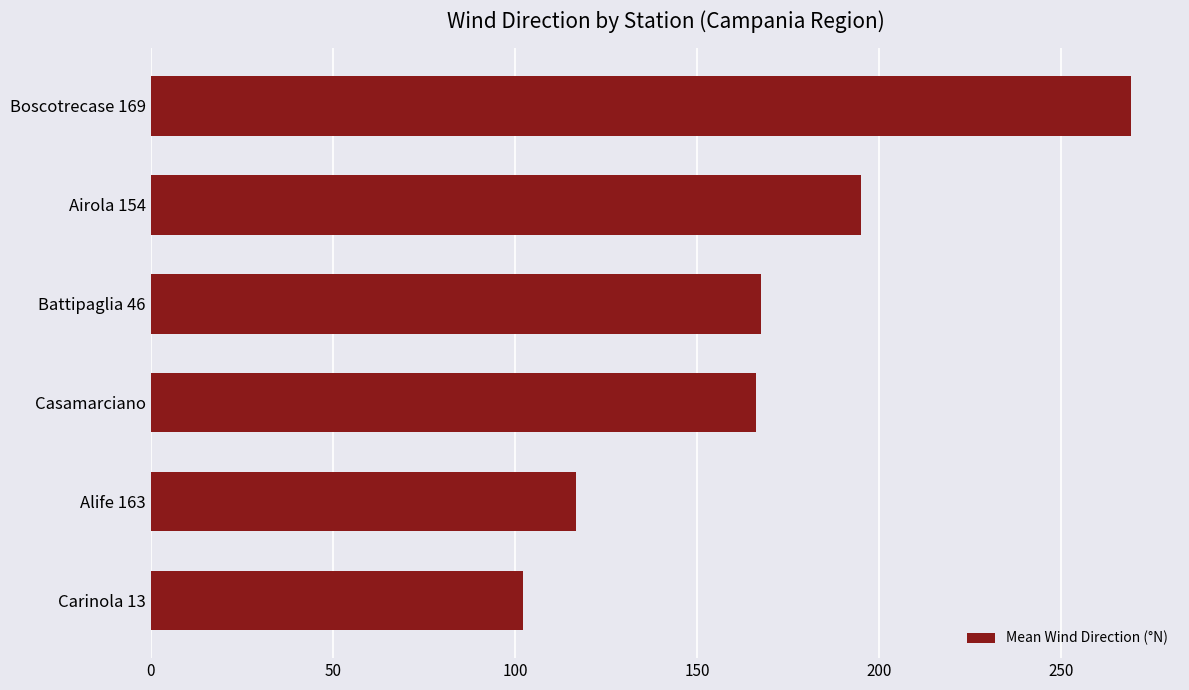

What is the sum of all values?

1017.0